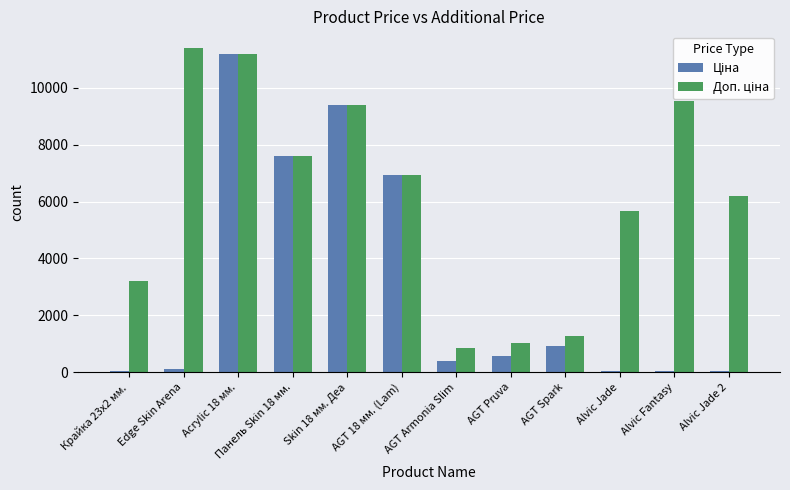

At which category is the sum across all series the highest?

Acrylic 18 мм.